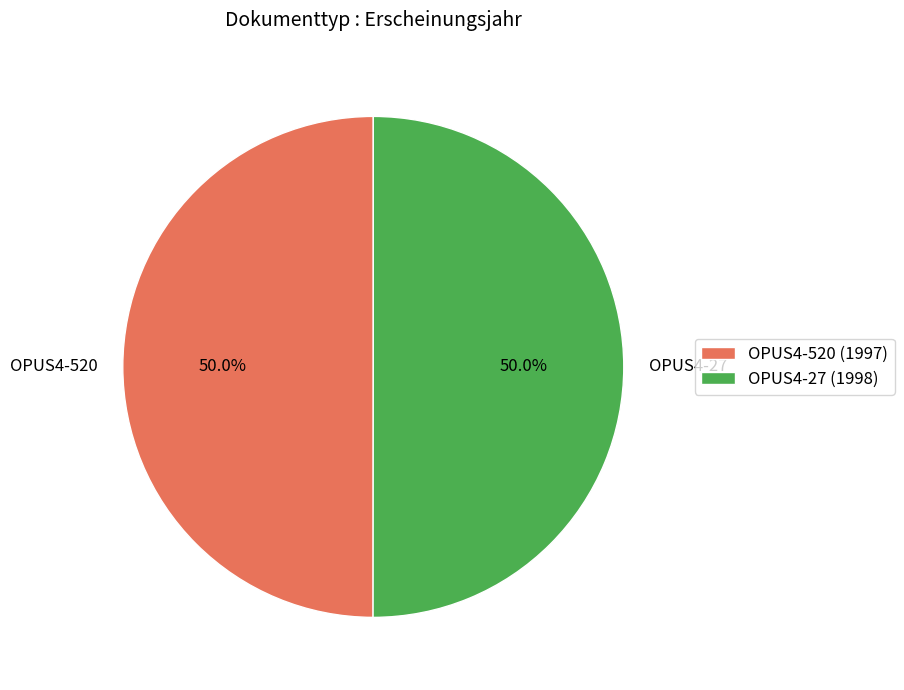

Count the number of slices in the pie.

2